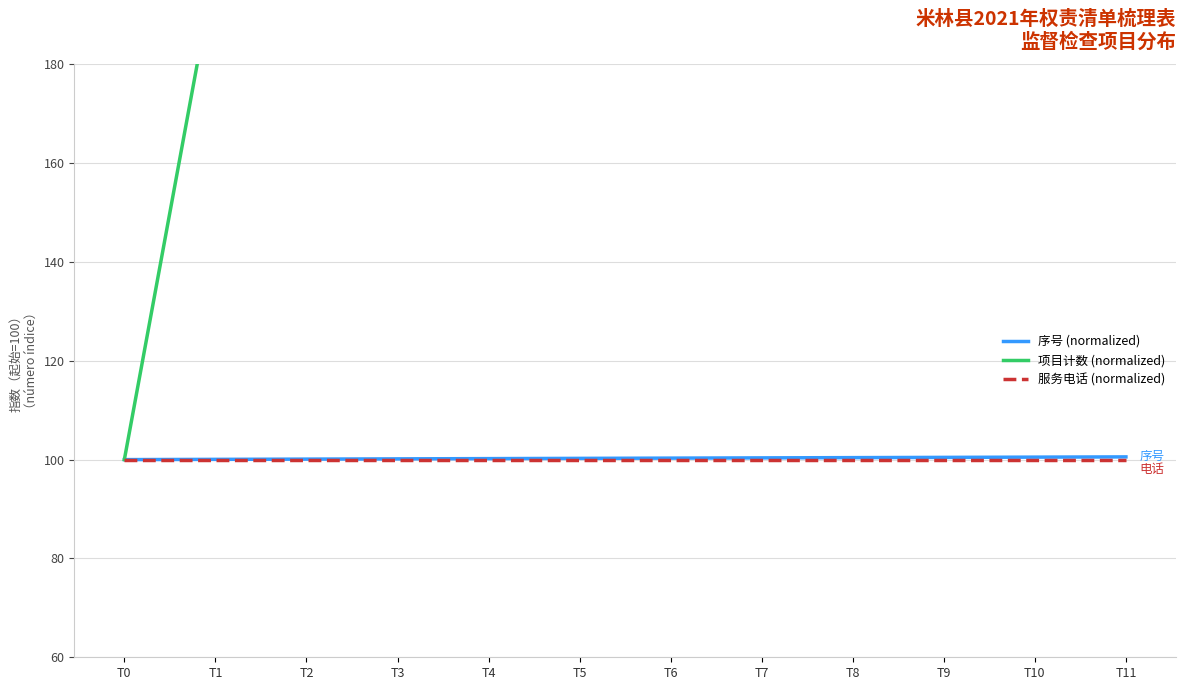

True or false: 项目计数 (normalized) has more than 2 interior local peaks.

False